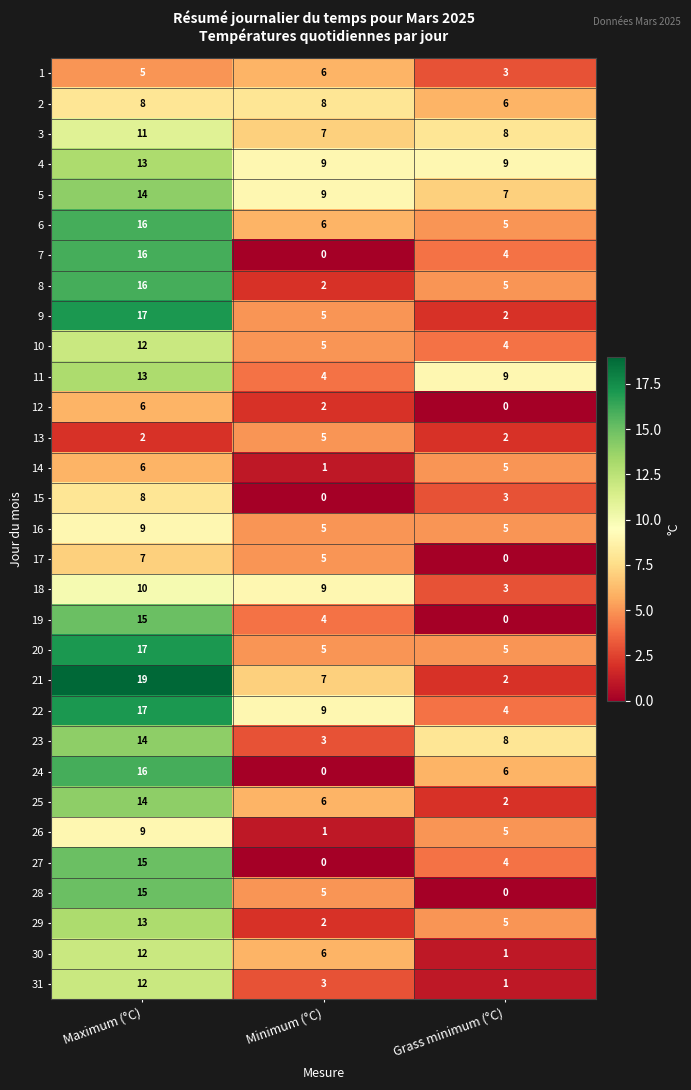

At which label does 21 first exceed 7?

Maximum (°C)